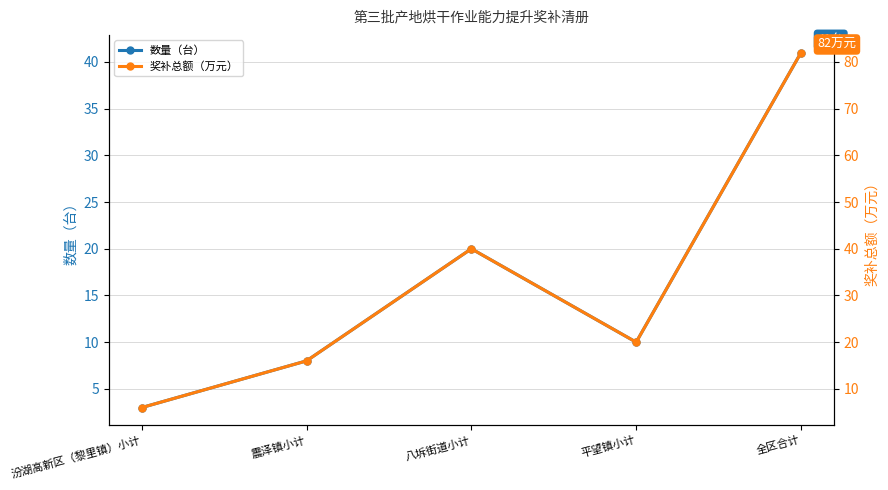

At which label does 奖补总额（万元） first exceed 20?

八坼街道小计